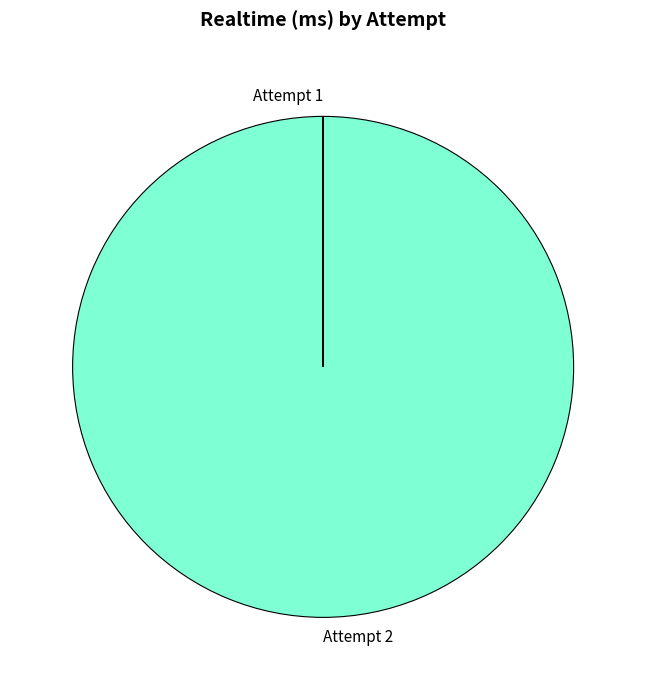

Which category accounts for the majority?

Attempt 2